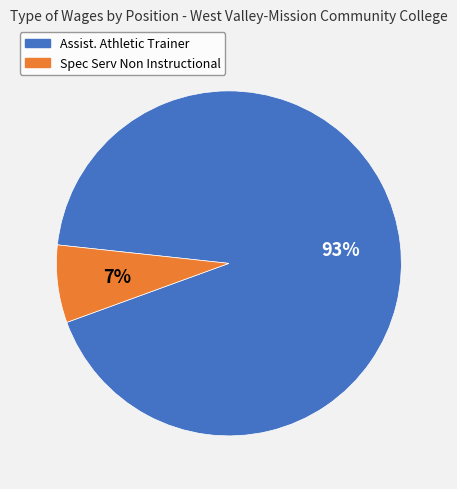

True or false: Spec Serv Non Instructional accounts for 1% of the total.

False